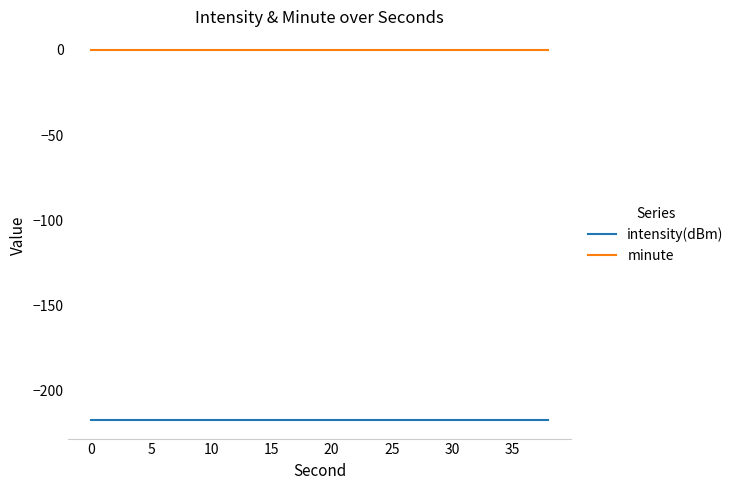

True or false: intensity(dBm) and minute intersect in this chart.

False